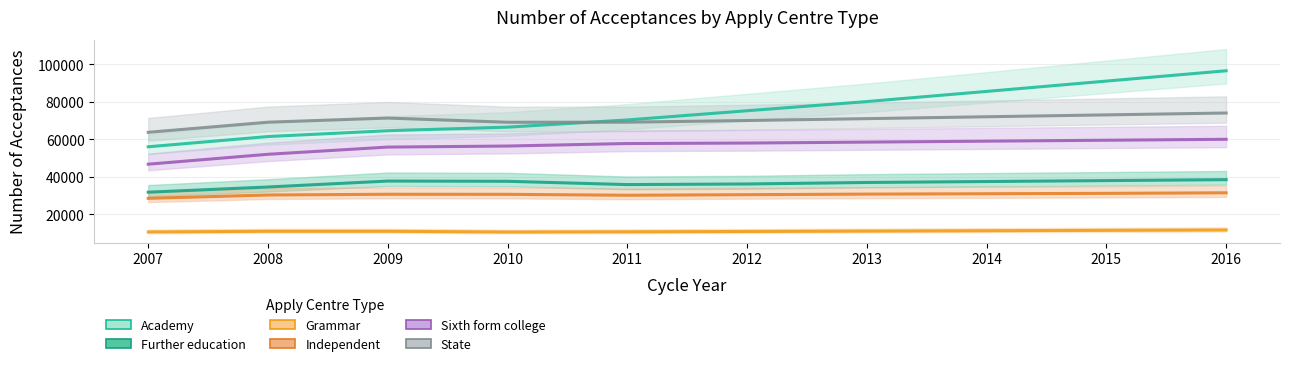

What is the sum of the Academy values at 2010 and 2014?

151970